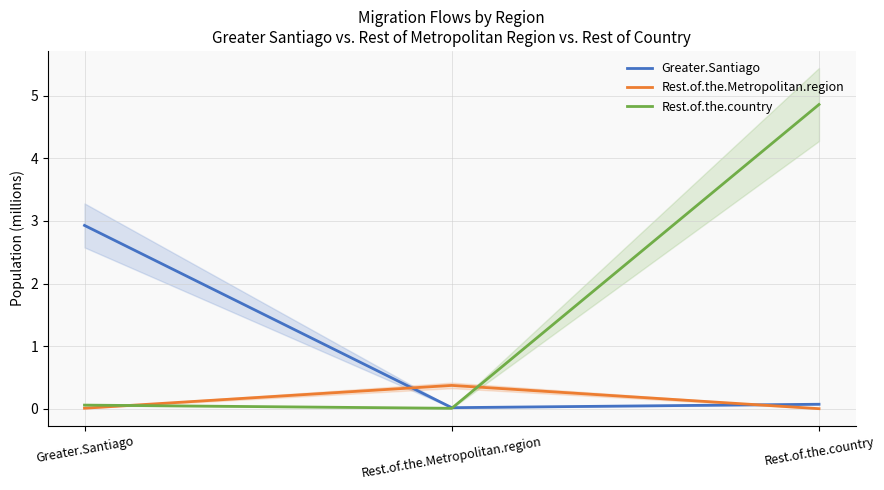

What position from the left is Rest.of.the.Metropolitan.region?

2